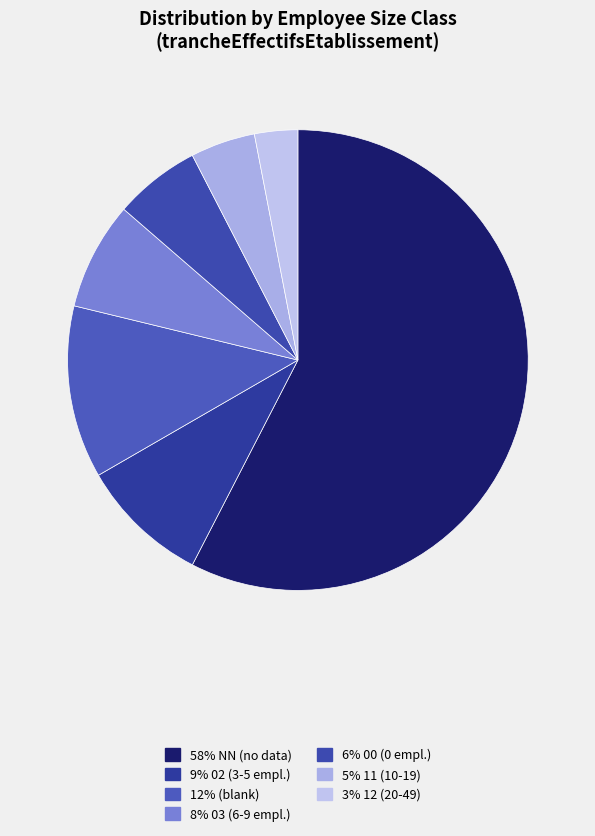

How many slices are in this pie chart?

7